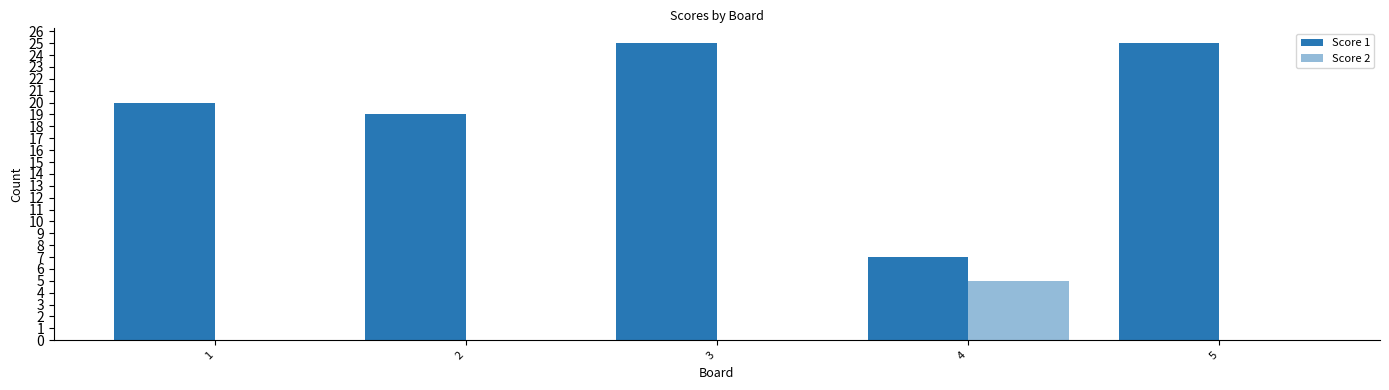

At which label does Score 1 first exceed 20?

3